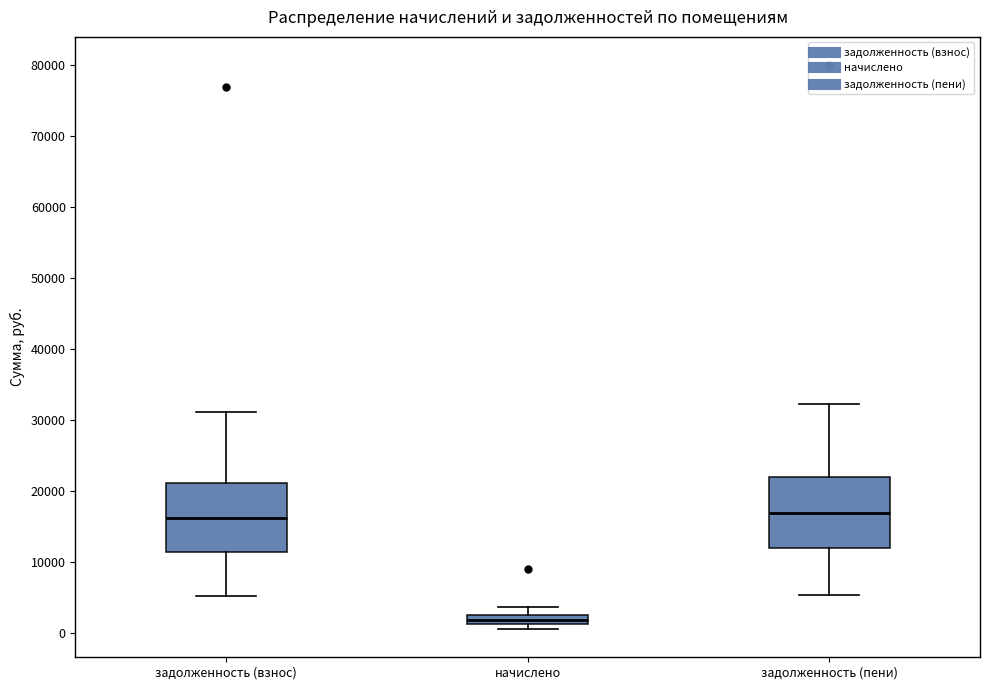

Where does the upper whisker of the box for задолженность (пени) end on the y-axis? The values are not printed on the chart, so give them approximately, as read against the axis.

32000